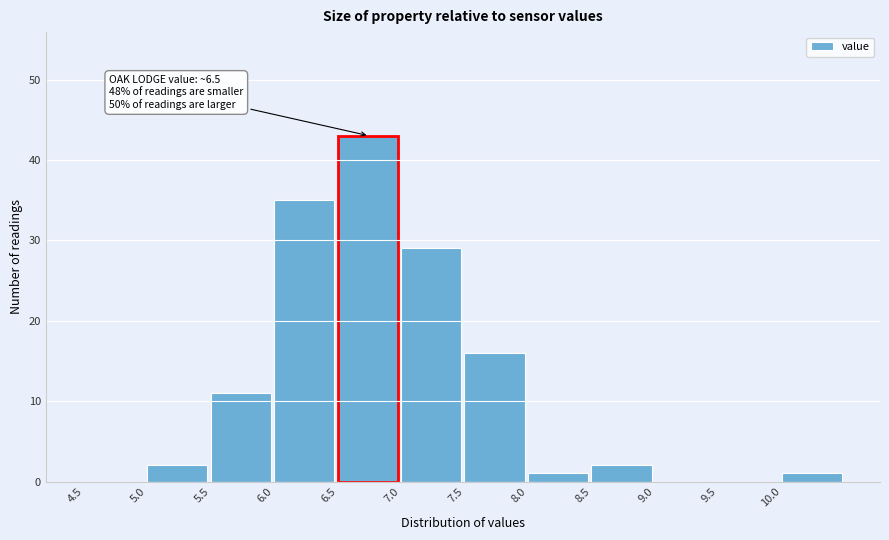

Which range on the x-axis has the tallest bar?

6.5 to 7.0